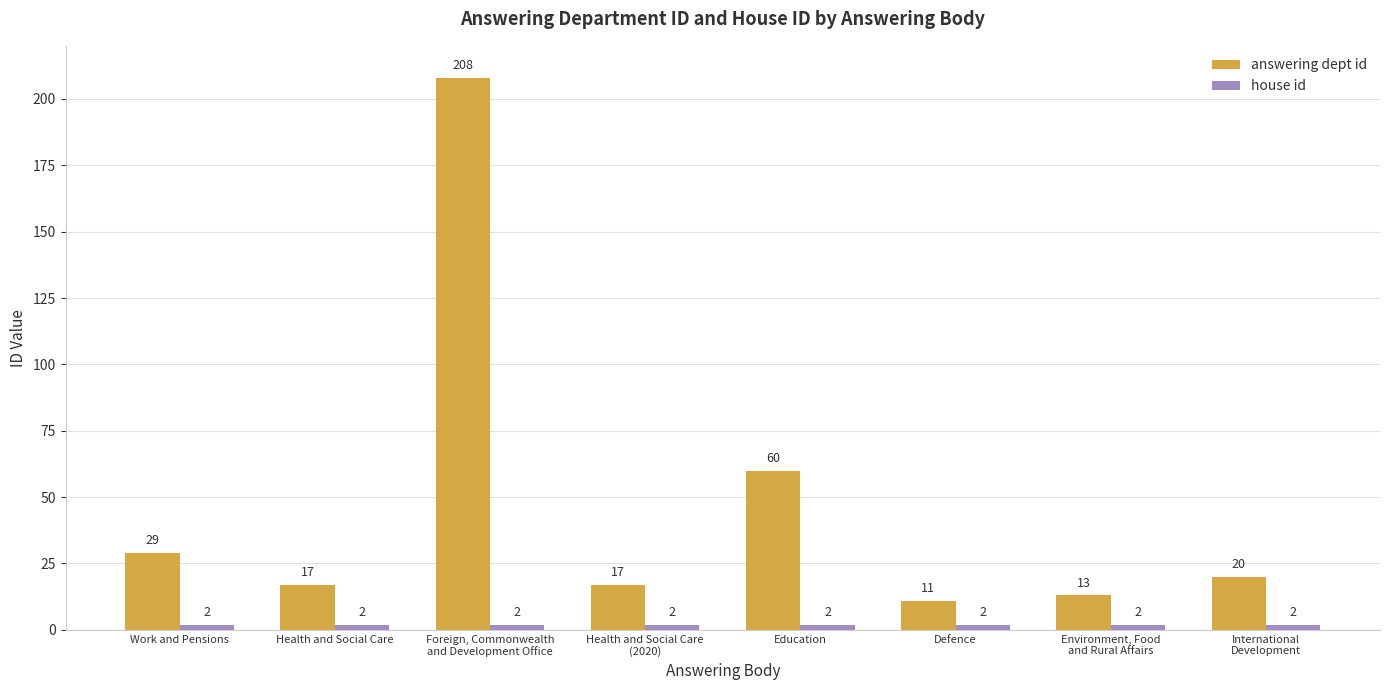

What is the sum of all answering dept id values?

375